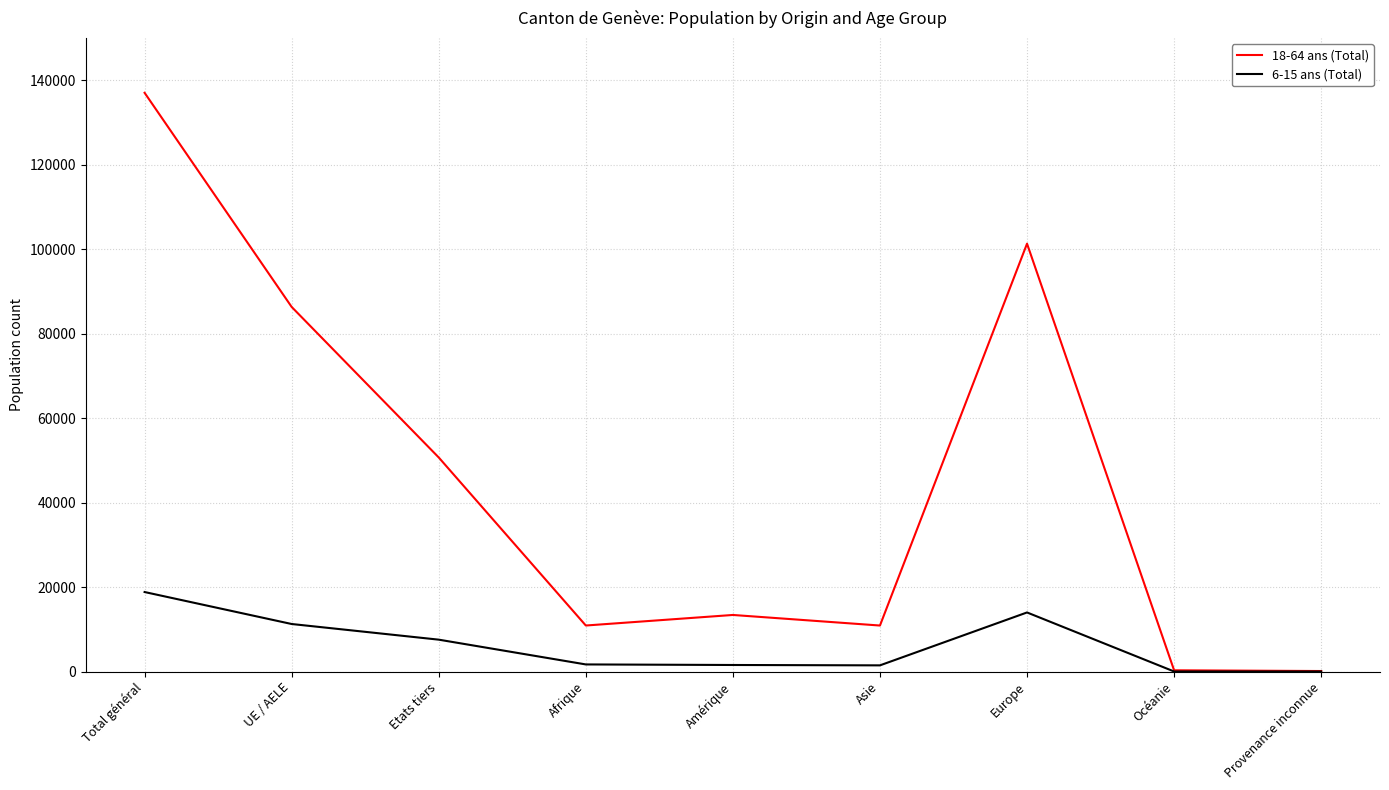

Does the chart have visible grid lines?

Yes